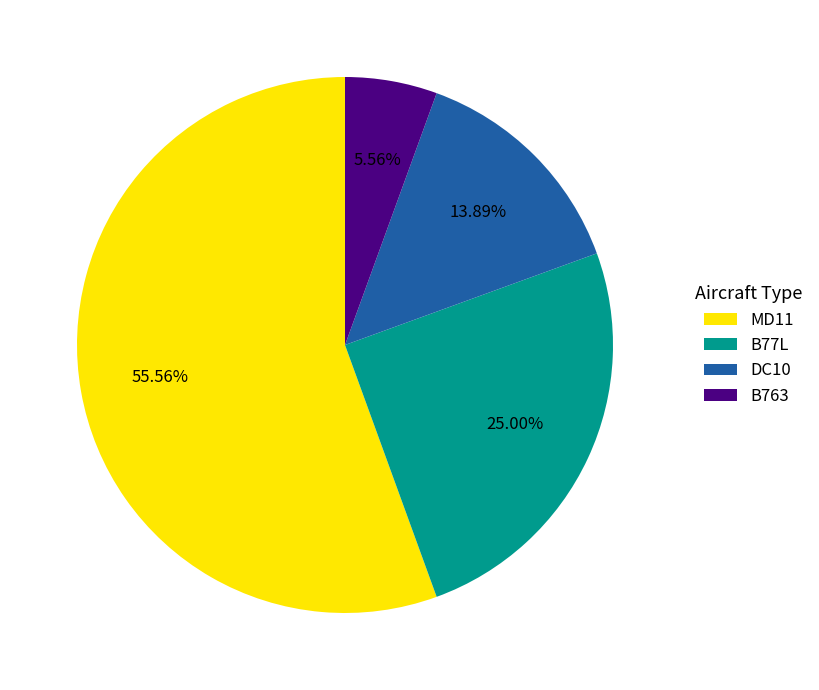

To the nearest percent, what is the average slice percentage?

25%